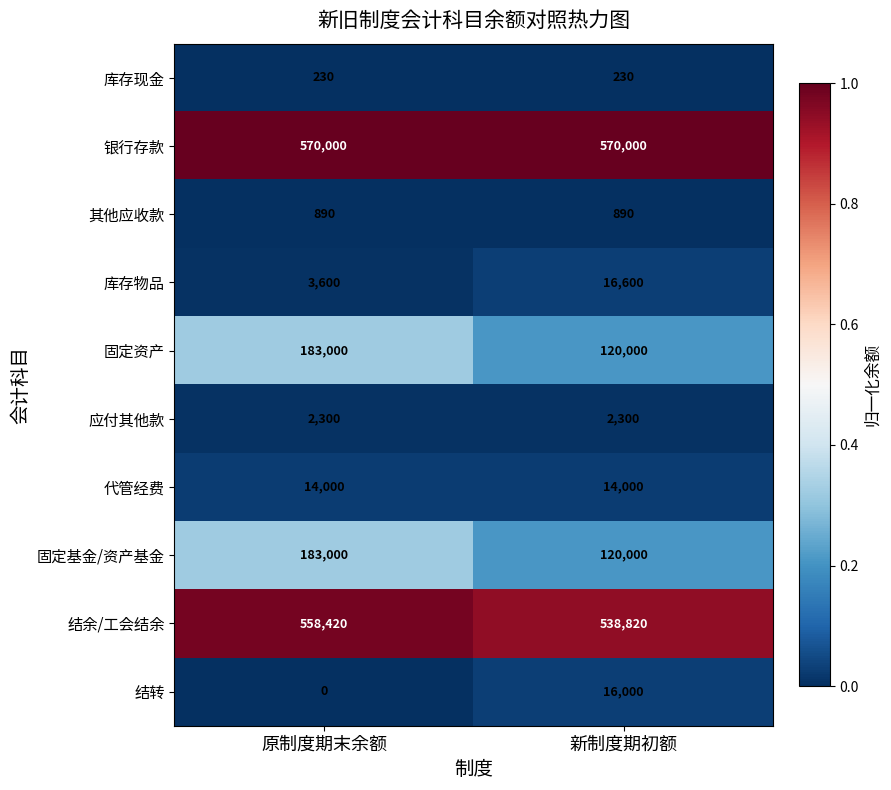

At which category does the chart reach its minimum across all series?

原制度期末余额